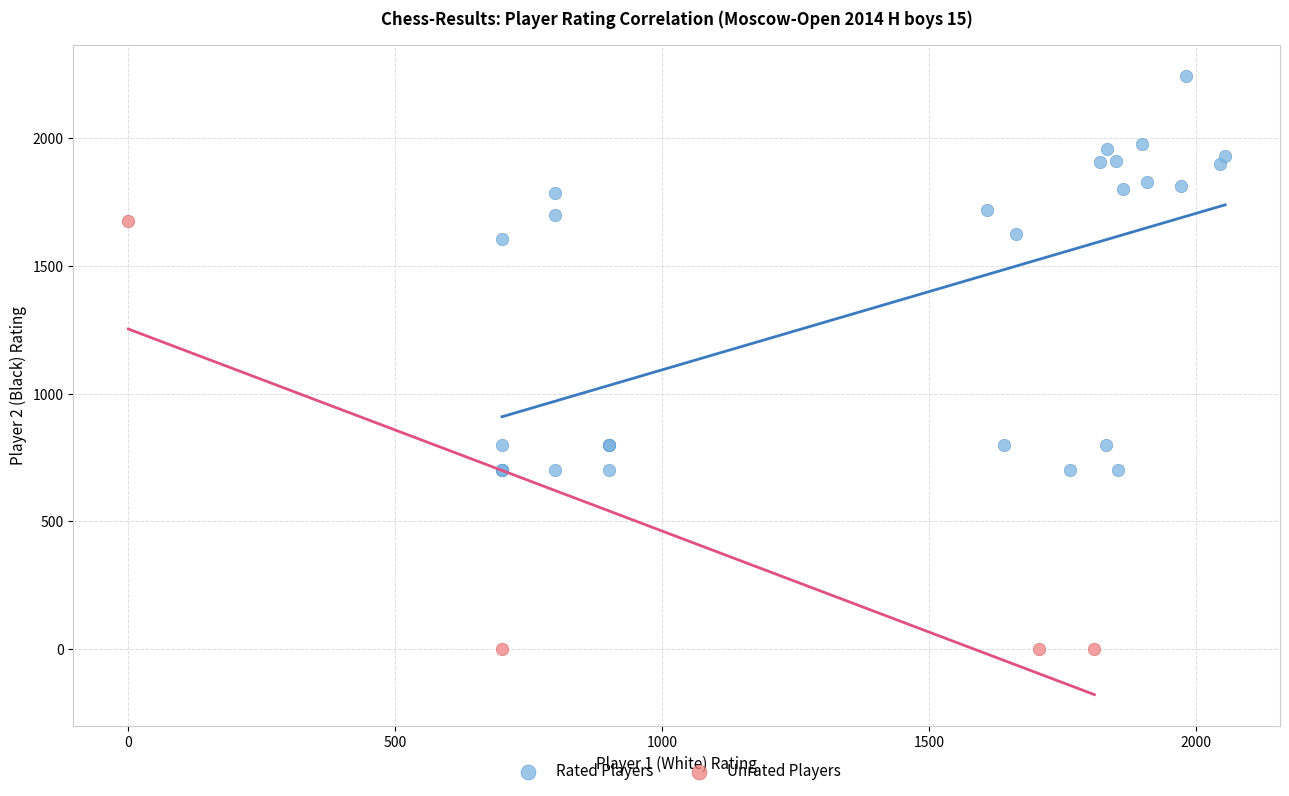

Which series reaches the minimum Y coordinate?

Unrated Players